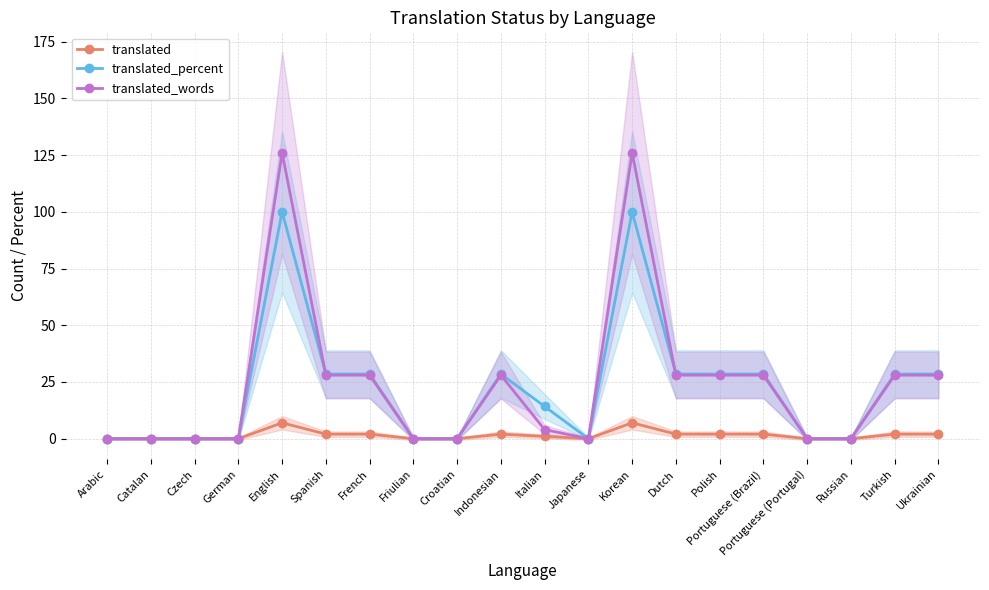

List the labels in order of translated value, largest first.

English, Korean, Spanish, French, Indonesian, Dutch, Polish, Portuguese (Brazil), Turkish, Ukrainian, Italian, Arabic, Catalan, Czech, German, Friulian, Croatian, Japanese, Portuguese (Portugal), Russian